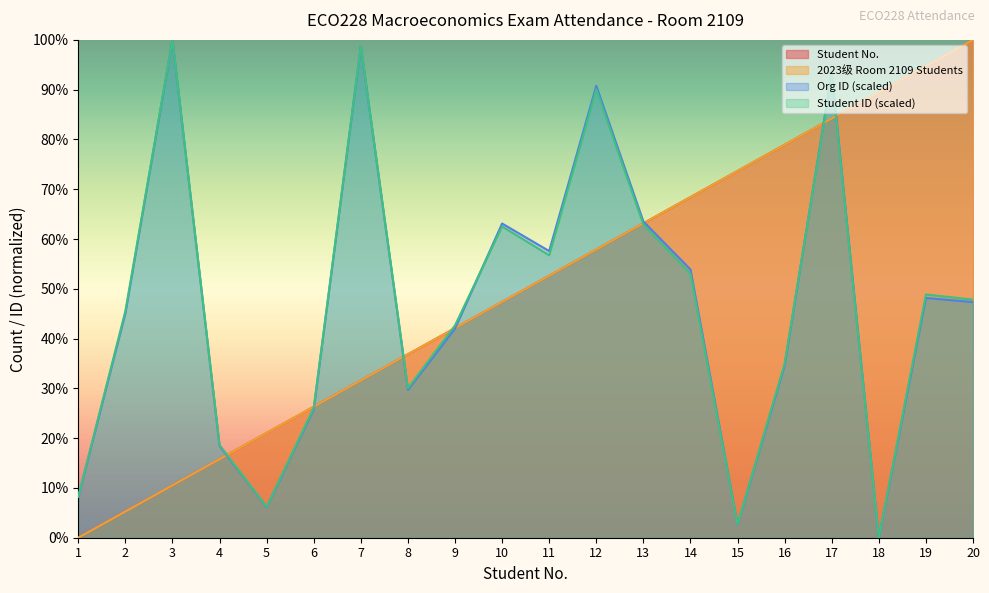

How many data points in Student ID (scaled) are less than 47?

10